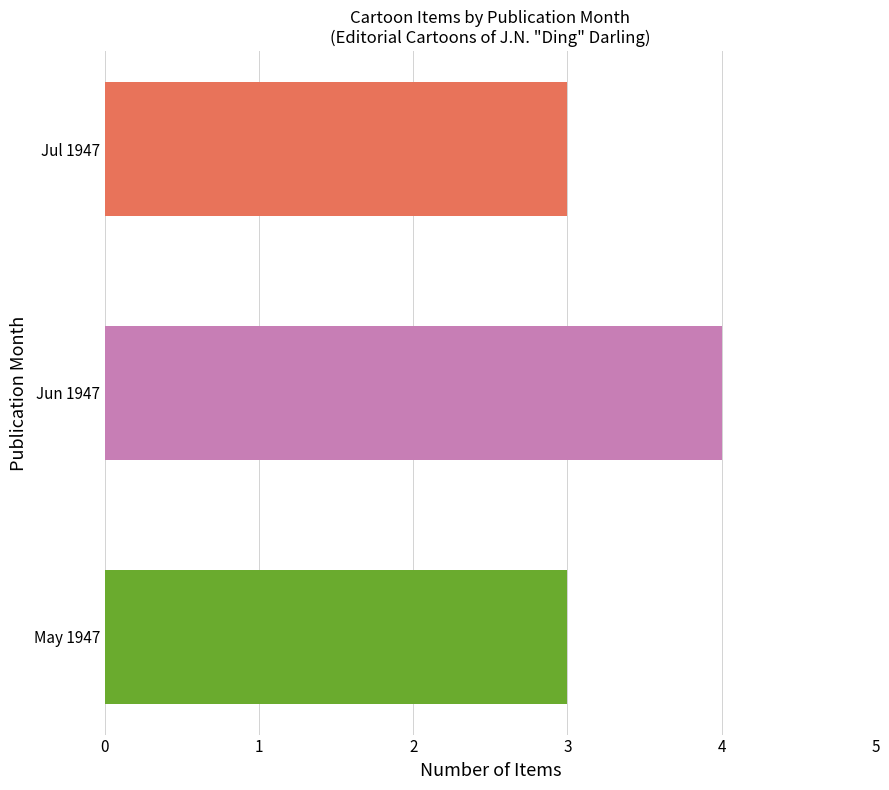

Which has a higher value, Jun 1947 or May 1947?

Jun 1947